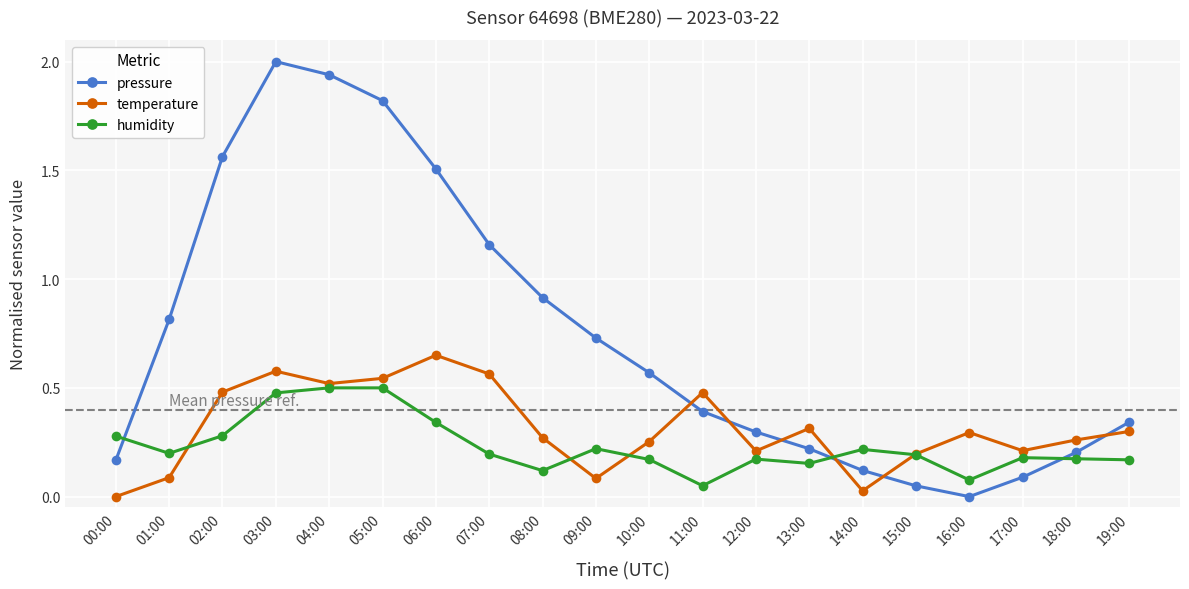

Does the chart display data point markers on the line(s)?

Yes